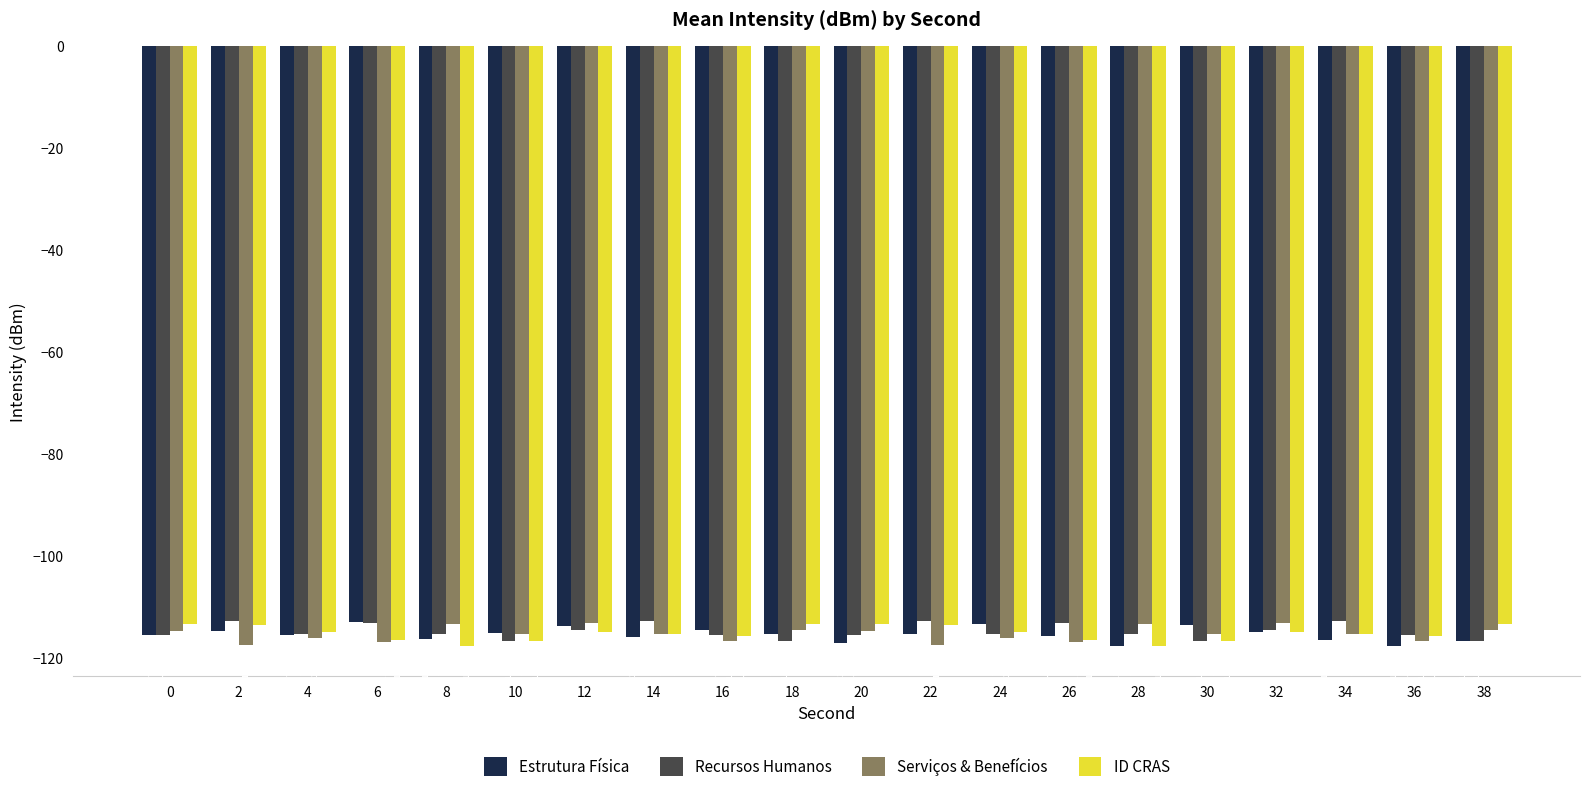

What are all the series names shown in the legend?

Estrutura Física, Recursos Humanos, Serviços & Benefícios, ID CRAS